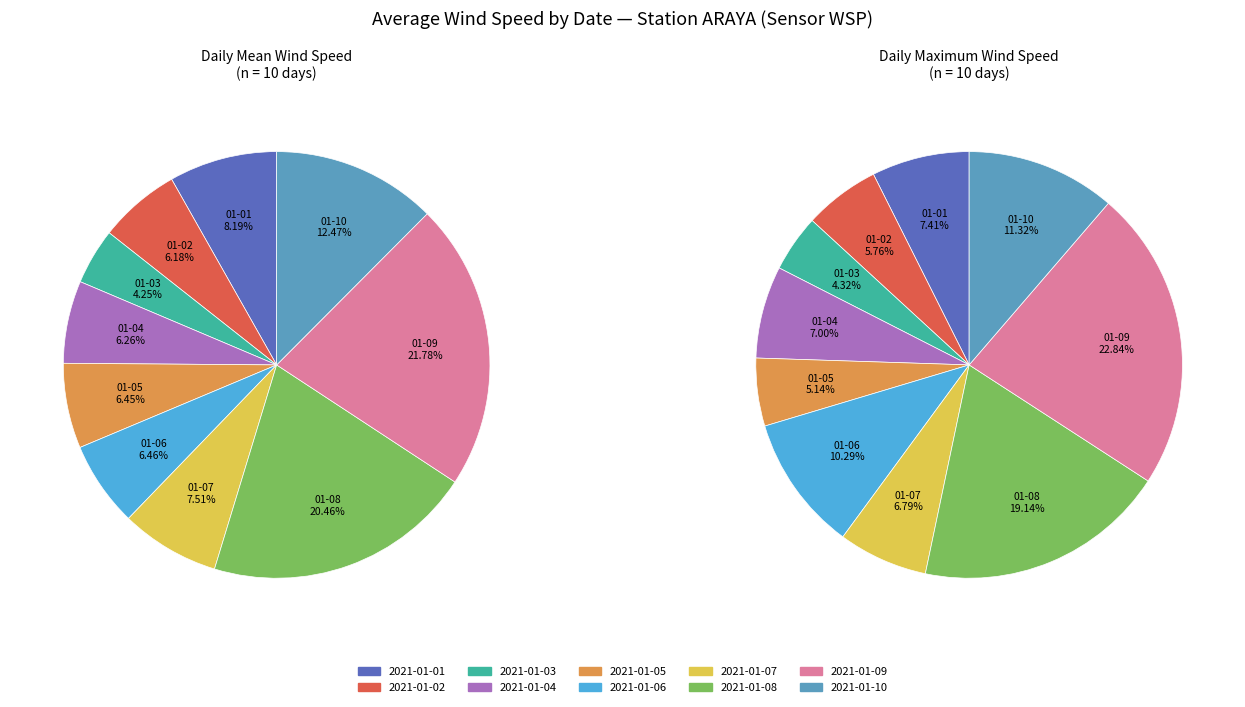

How many slices are in this pie chart?

10